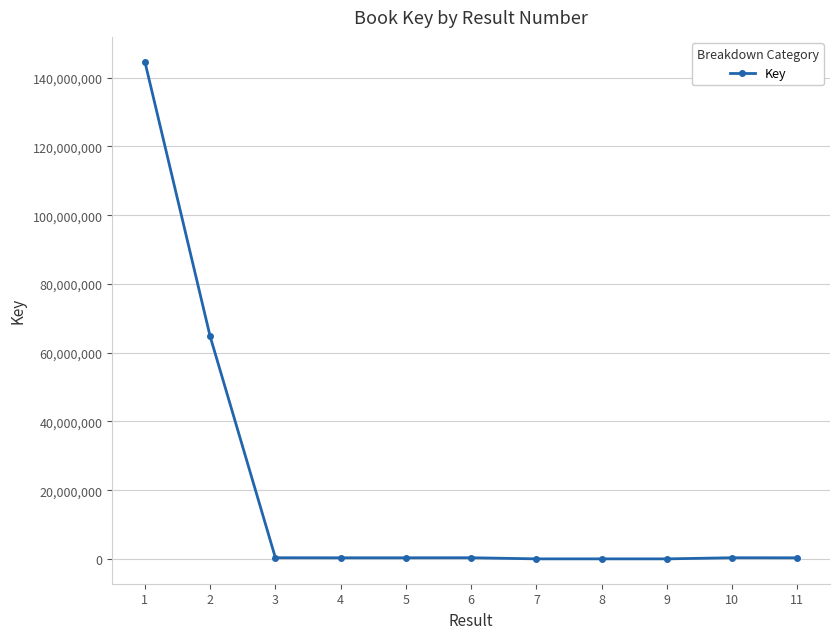

What is the ratio of the value at 10 to the value at 3?

1.0